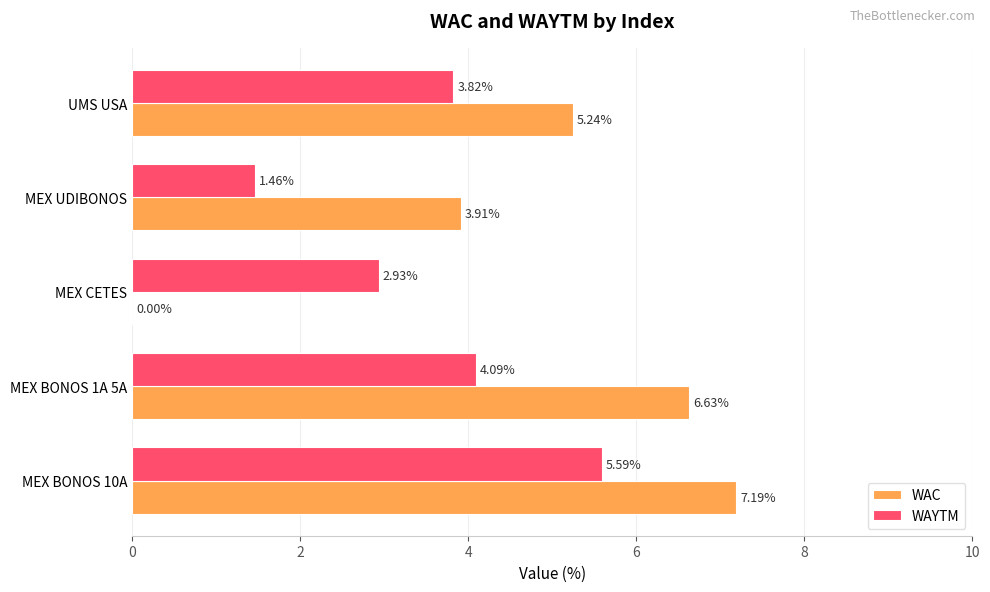

Between MEX BONOS 1A 5A and MEX UDIBONOS, which series saw the biggest shift?

WAC